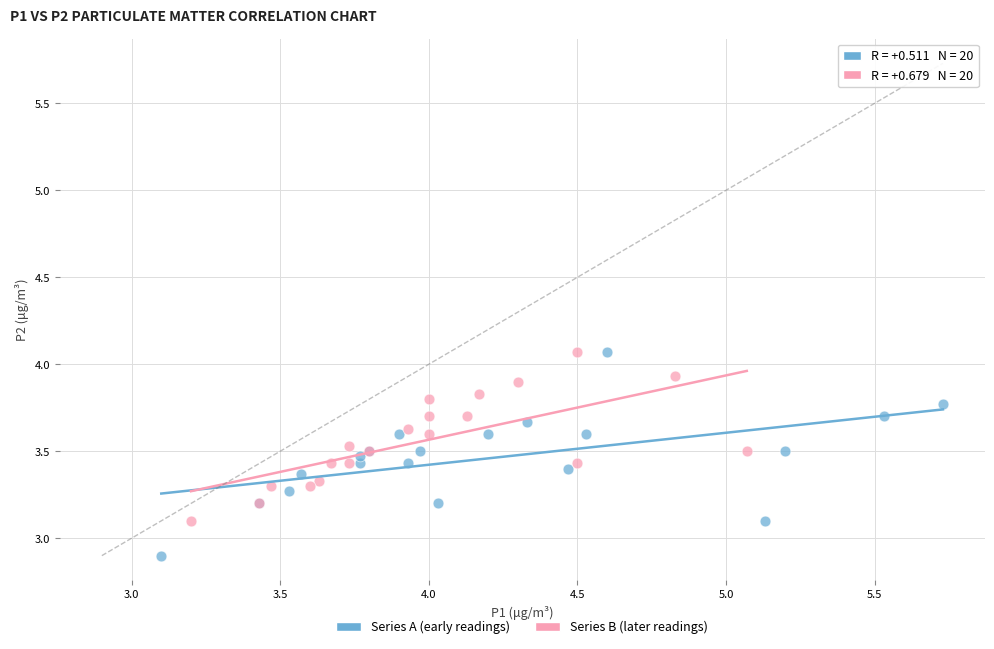

Which series reaches the minimum Y coordinate?

Series A (early readings)